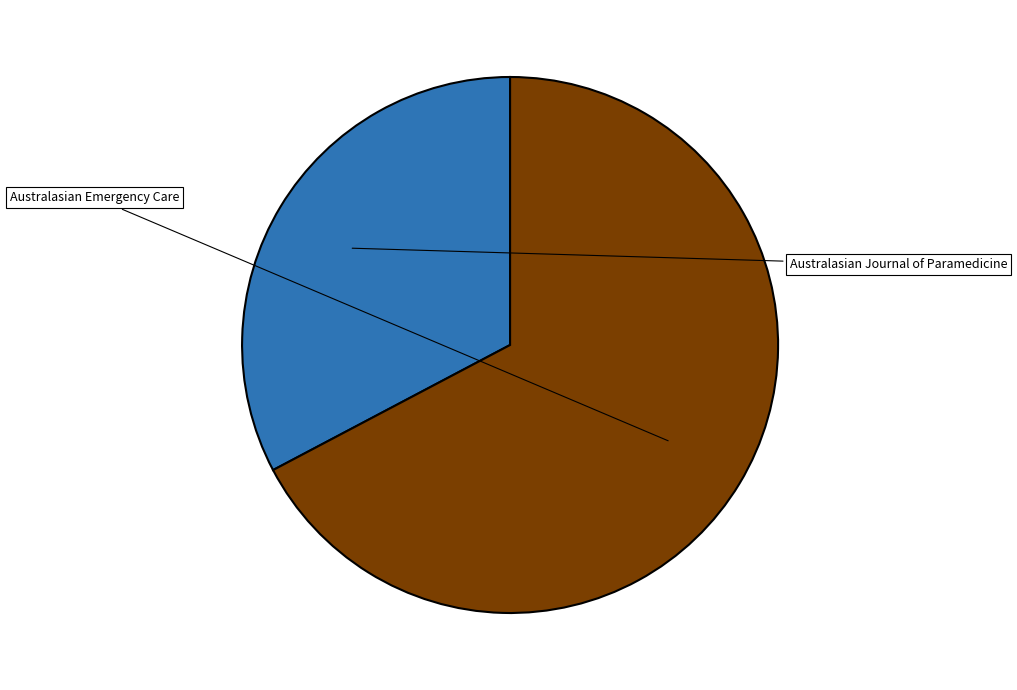

Is it true that Australasian Emergency Care is 67% of the pie?

True